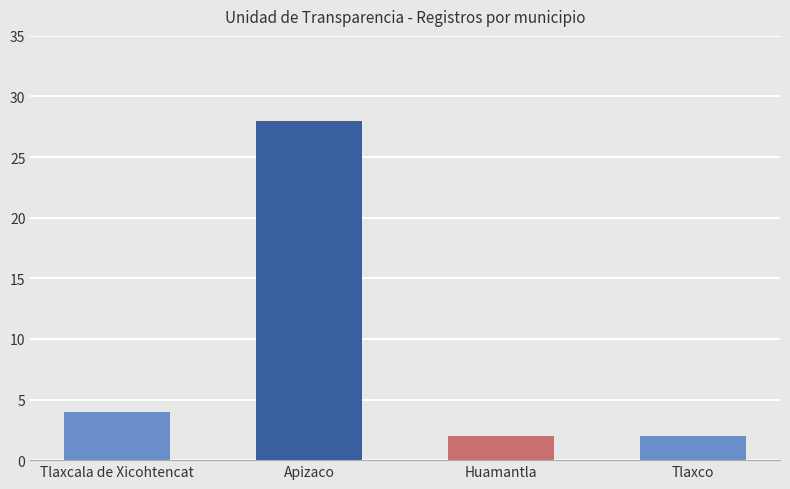

What is the maximum value shown in the chart?

28